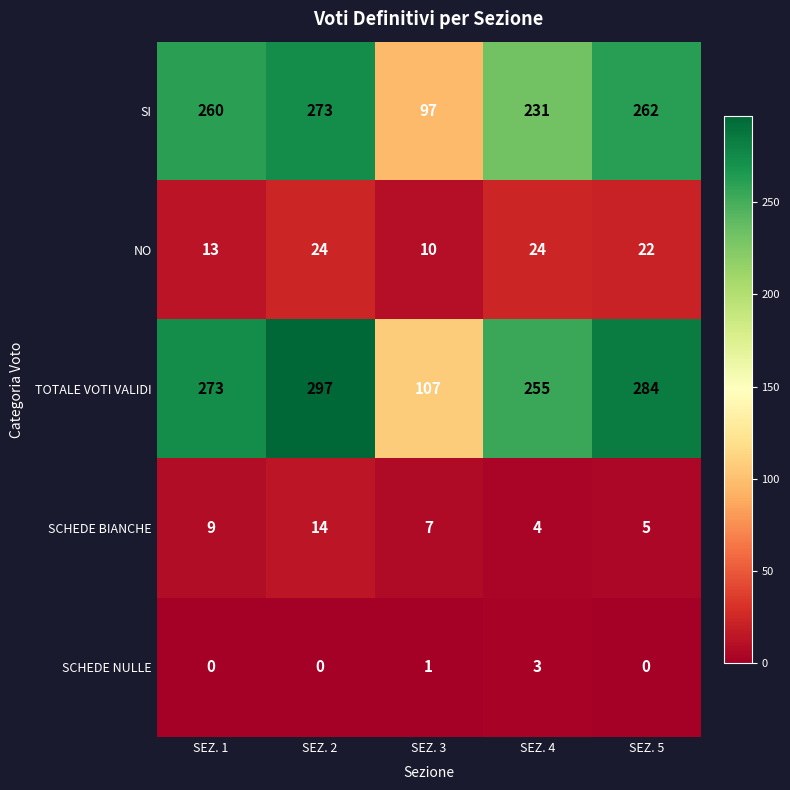

Which series has the largest range (max minus min)?

TOTALE VOTI VALIDI